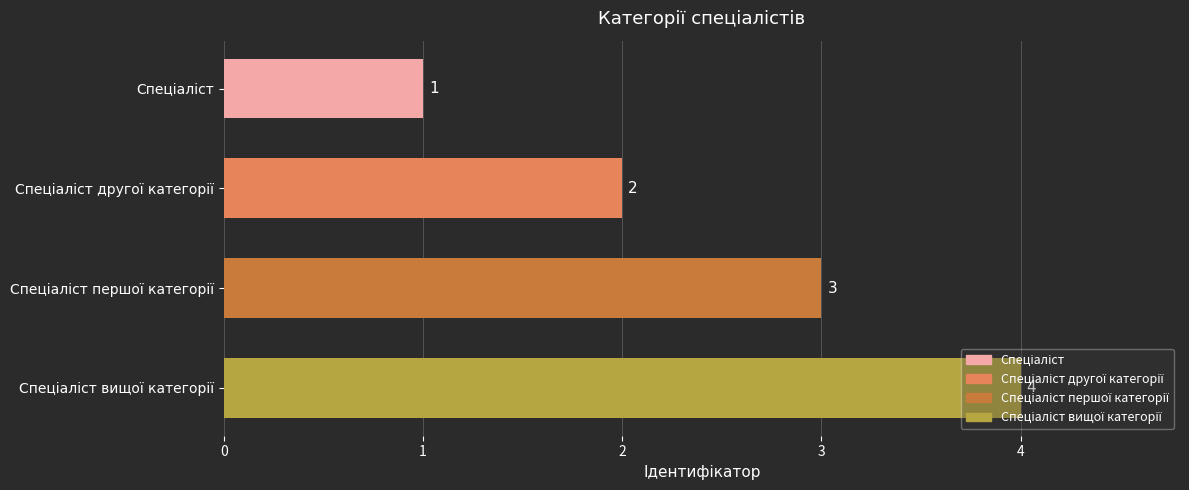

What is the value of the 3rd bar from the top?

3